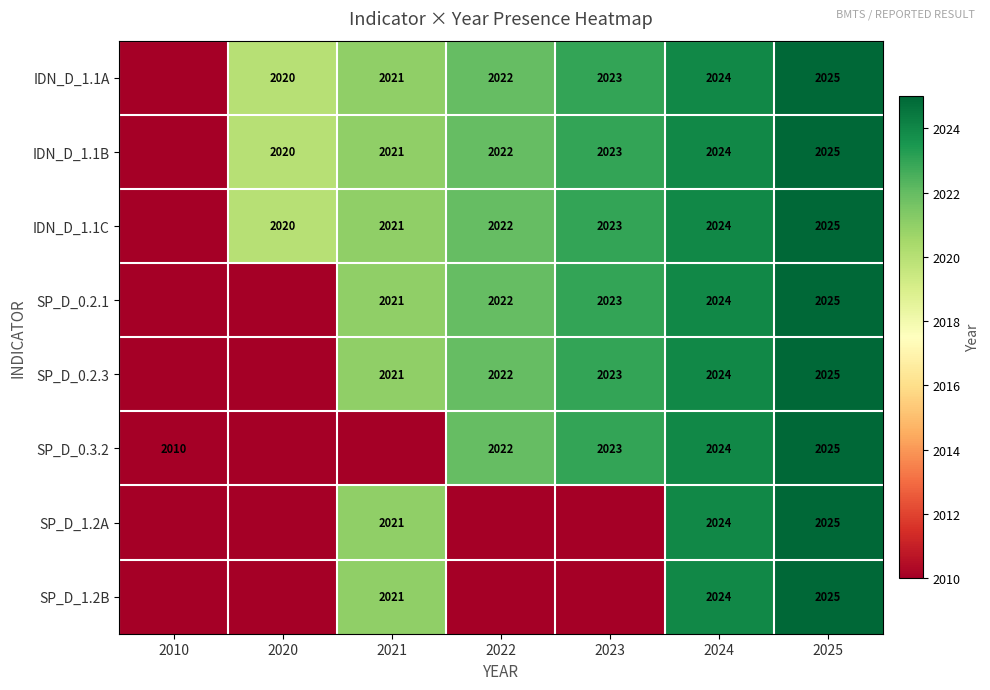

Is it true that IDN_D_1.1C equals 2021 at 2021?

True